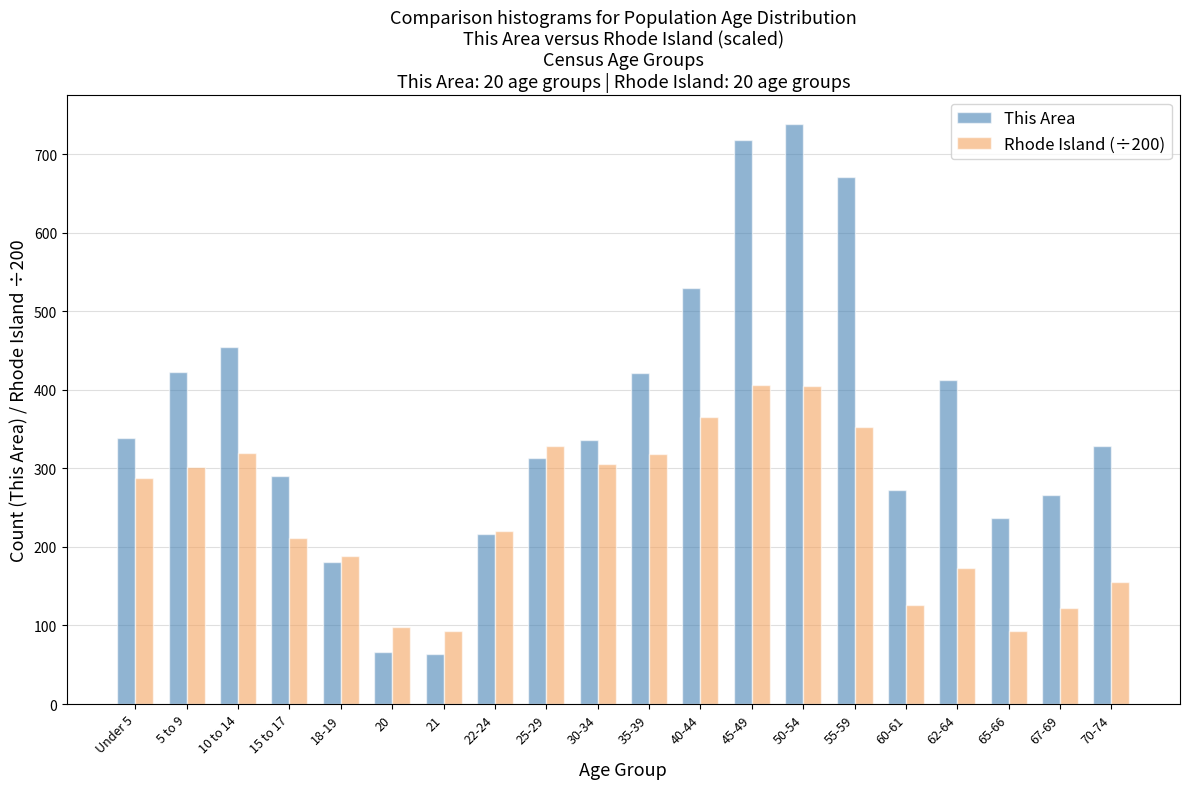

Rank the series by their average value, from lowest to highest.

Rhode Island (÷200), This Area